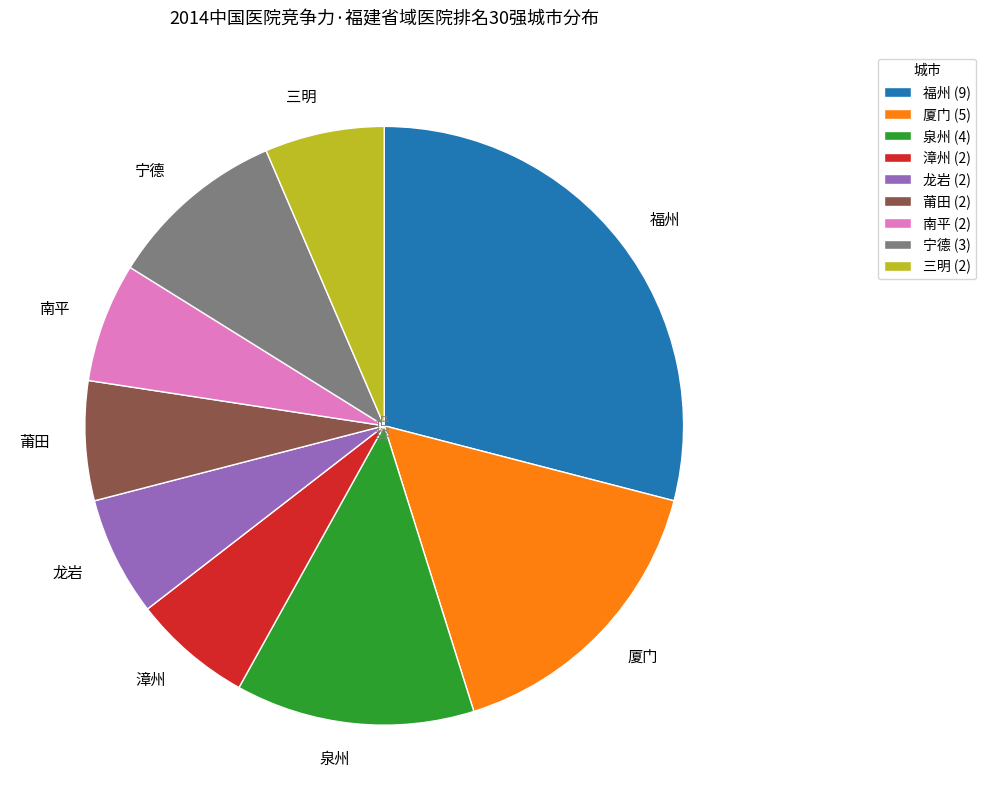

Do 宁德 and 南平 together represent more than half of the pie?

No